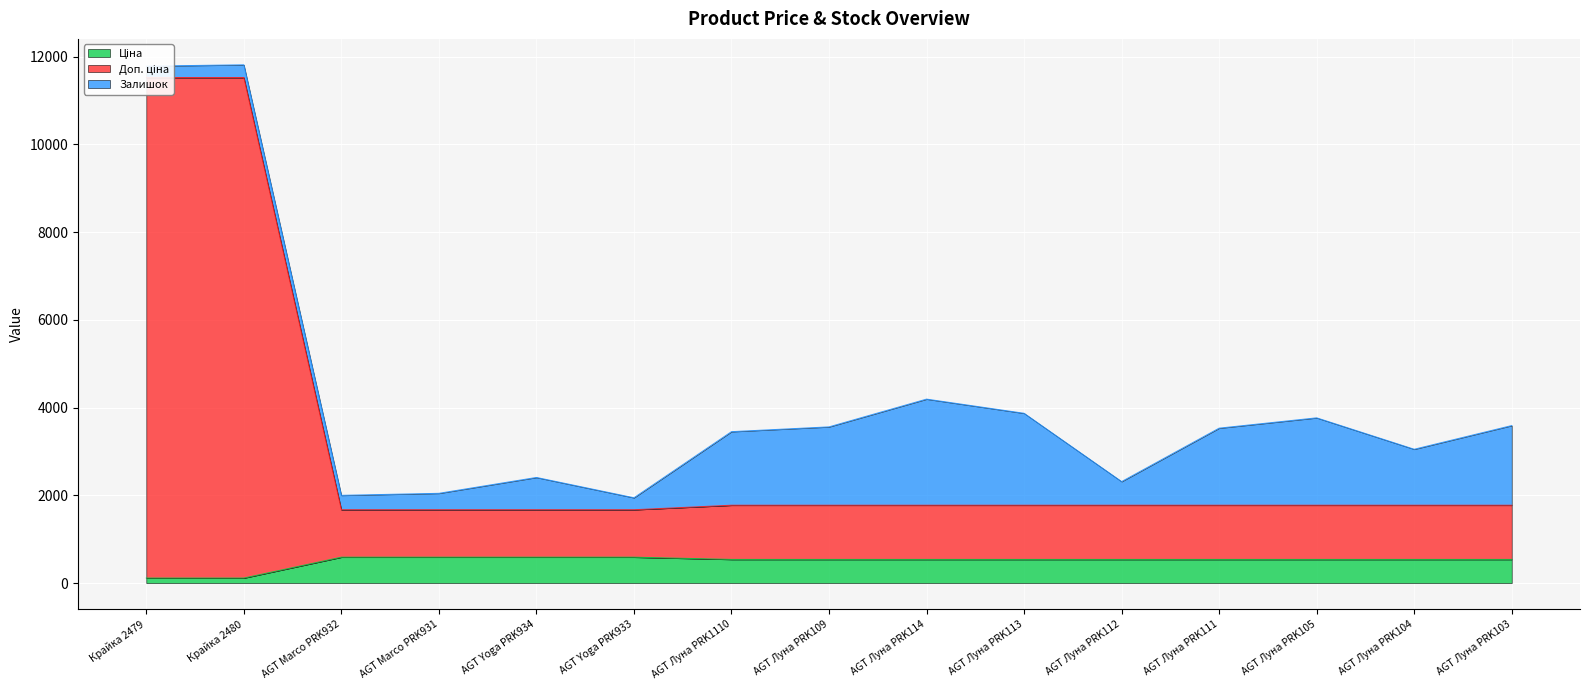

What is the maximum value shown in the chart?

11524.1